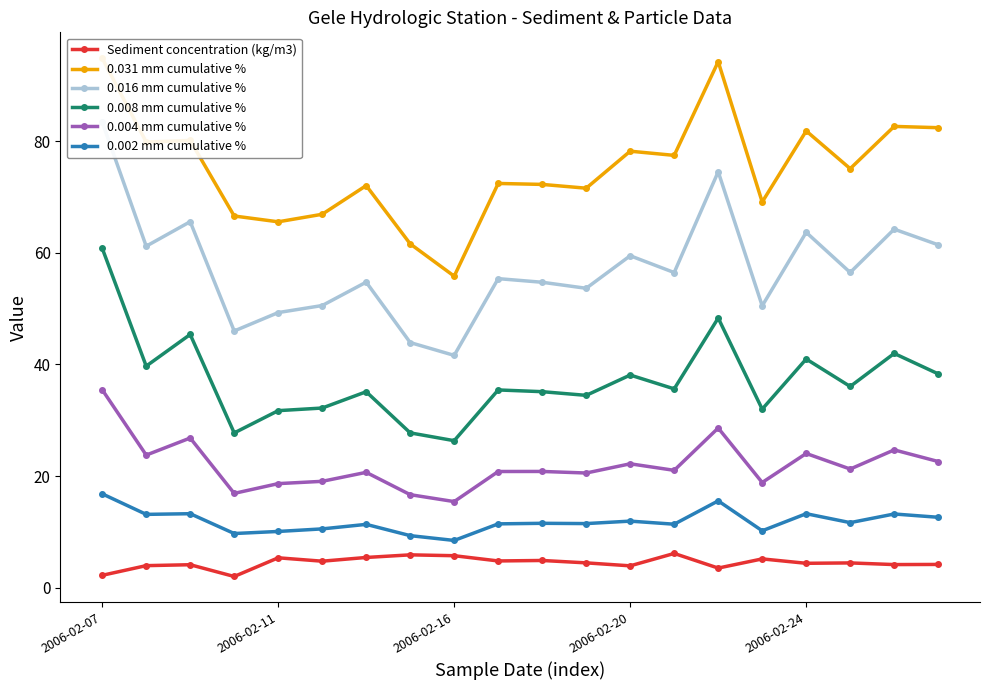

What is the maximum value shown in the chart?

94.9